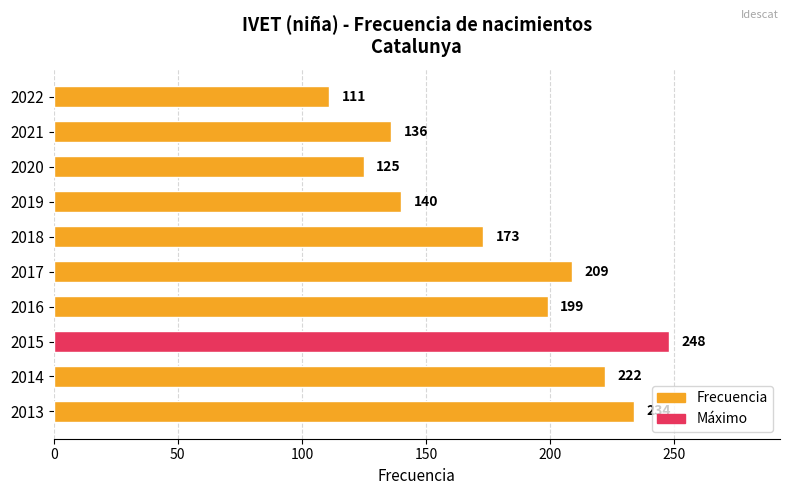

Between 2016 and 2015, which is larger?

2015